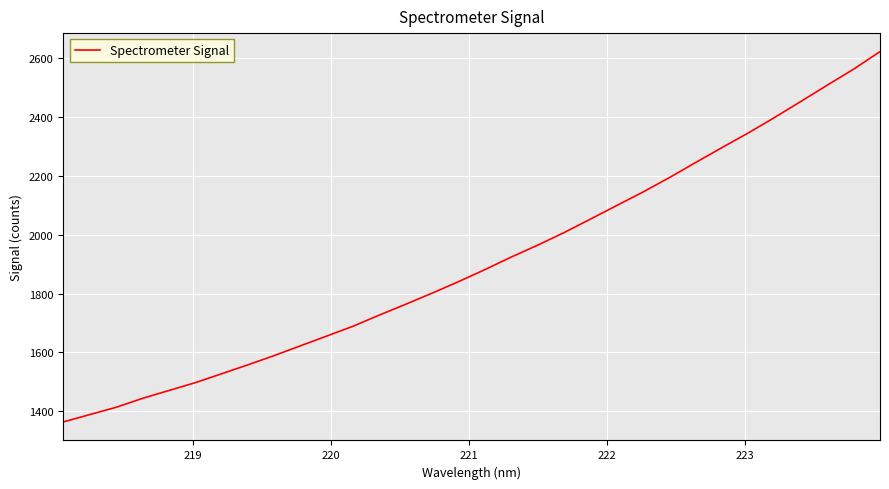

What is the greatest value displayed?

2622.3